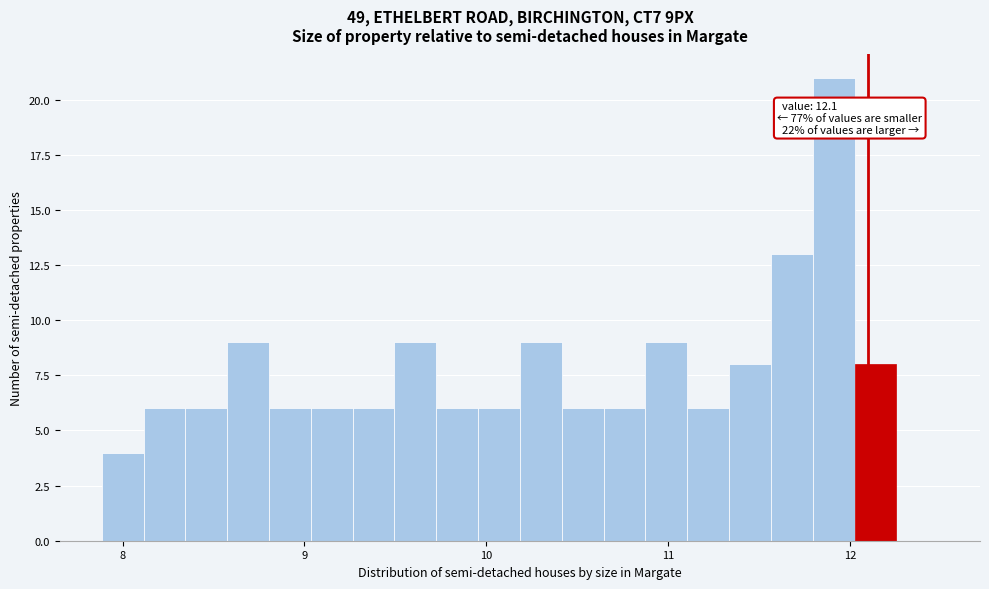

Around what value on the x-axis is the tallest bar? Give the approximate position of its centre, as read against the axis.

11.9